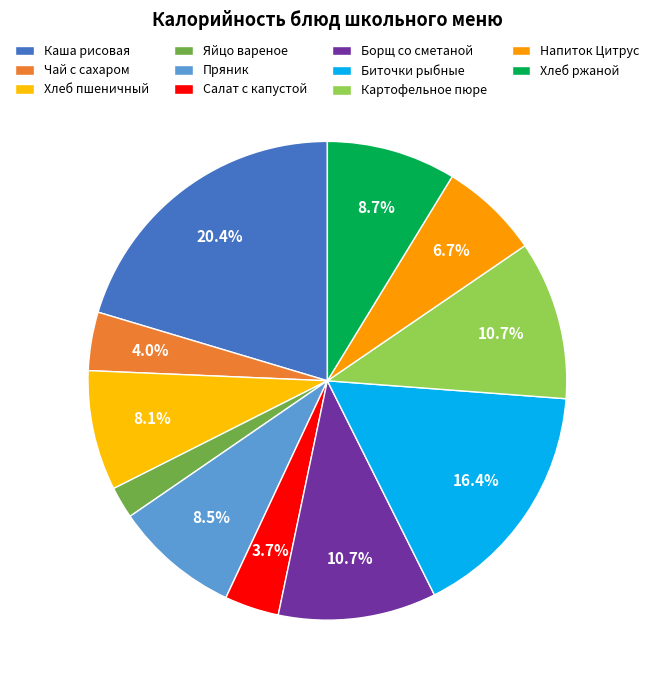

Does any single category account for the majority?

No